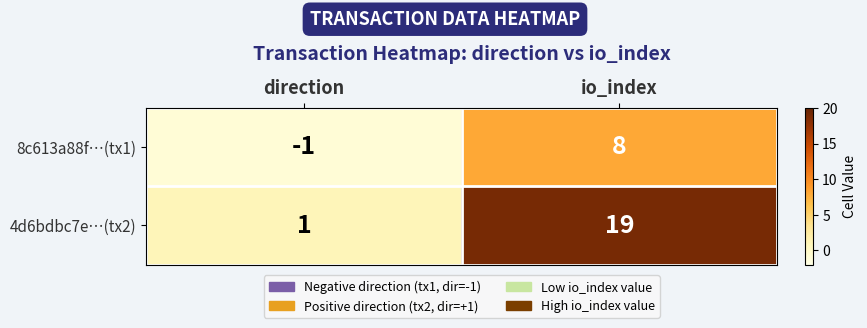

List the series in order of their peak value, lowest first.

8c613a88f…(tx1), 4d6bdbc7e…(tx2)